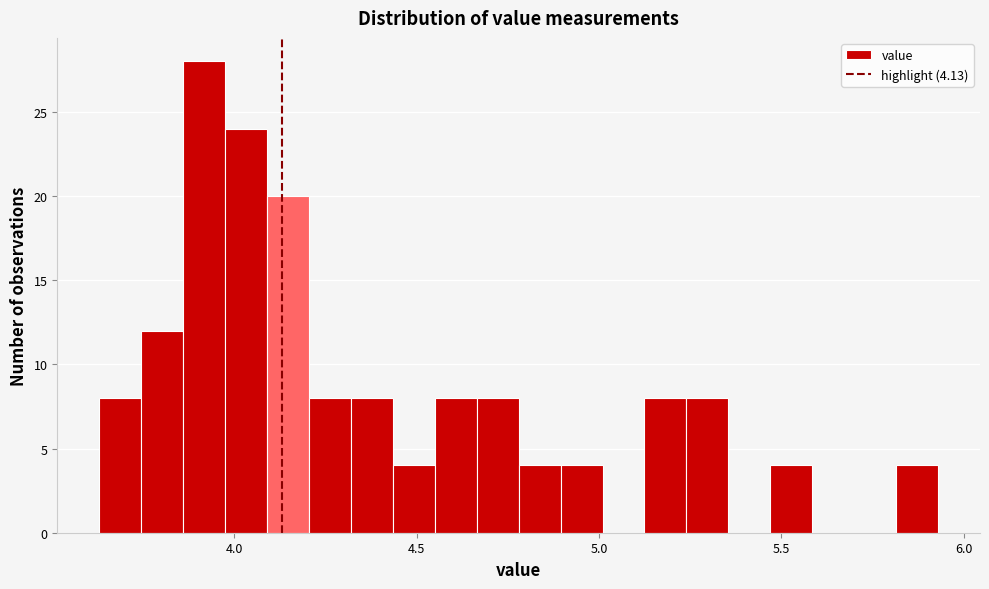

Around what value on the x-axis is the tallest bar? Give the approximate position of its centre, as read against the axis.

3.90